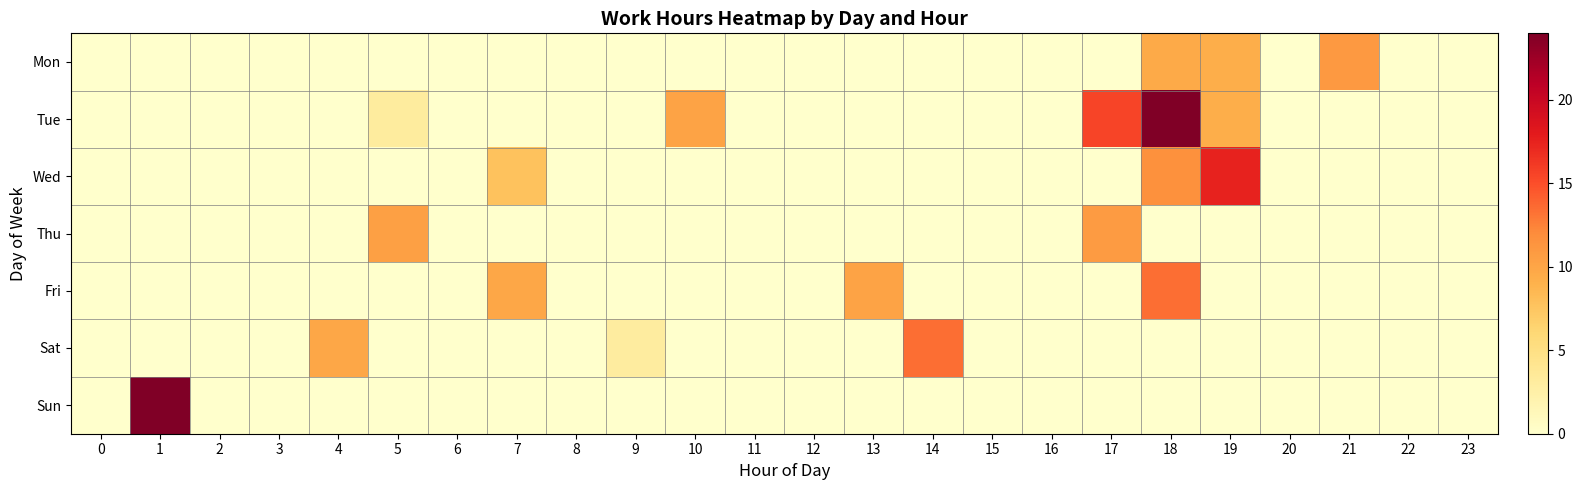

Reading right to left, what are all the values shown in this chart?

Mon: 23=0.0	22=0.0	21=11.0	20=0.0	19=9.3	18=9.6	17=0.0	16=0.0	15=0.0	14=0.0	13=0.0	12=0.0	11=0.0	10=0.0	9=0.0	8=0.0	7=0.0	6=0.0	5=0.0	4=0.0	3=0.0	2=0.0	1=0.0	0=0.0
Tue: 23=0.0	22=0.0	21=0.0	20=0.0	19=9.3	18=24.0	17=15.5	16=0.0	15=0.0	14=0.0	13=0.0	12=0.0	11=0.0	10=10.2	9=0.0	8=0.0	7=0.0	6=0.0	5=3.2	4=0.0	3=0.0	2=0.0	1=0.0	0=0.0
Wed: 23=0.0	22=0.0	21=0.0	20=0.0	19=17.4	18=11.7	17=0.0	16=0.0	15=0.0	14=0.0	13=0.0	12=0.0	11=0.0	10=0.0	9=0.0	8=0.0	7=7.8	6=0.0	5=0.0	4=0.0	3=0.0	2=0.0	1=0.0	0=0.0
Thu: 23=0.0	22=0.0	21=0.0	20=0.0	19=0.0	18=0.0	17=10.8	16=0.0	15=0.0	14=0.0	13=0.0	12=0.0	11=0.0	10=0.0	9=0.0	8=0.0	7=0.0	6=0.0	5=10.4	4=0.0	3=0.0	2=0.0	1=0.0	0=0.0
Fri: 23=0.0	22=0.0	21=0.0	20=0.0	19=0.0	18=13.4	17=0.0	16=0.0	15=0.0	14=0.0	13=10.2	12=0.0	11=0.0	10=0.0	9=0.0	8=0.0	7=9.9	6=0.0	5=0.0	4=0.0	3=0.0	2=0.0	1=0.0	0=0.0
Sat: 23=0.0	22=0.0	21=0.0	20=0.0	19=0.0	18=0.0	17=0.0	16=0.0	15=0.0	14=13.4	13=0.0	12=0.0	11=0.0	10=0.0	9=3.0	8=0.0	7=0.0	6=0.0	5=0.0	4=9.8	3=0.0	2=0.0	1=0.0	0=0.0
Sun: 23=0.0	22=0.0	21=0.0	20=0.0	19=0.0	18=0.0	17=0.0	16=0.0	15=0.0	14=0.0	13=0.0	12=0.0	11=0.0	10=0.0	9=0.0	8=0.0	7=0.0	6=0.0	5=0.0	4=0.0	3=0.0	2=0.0	1=24.0	0=0.0